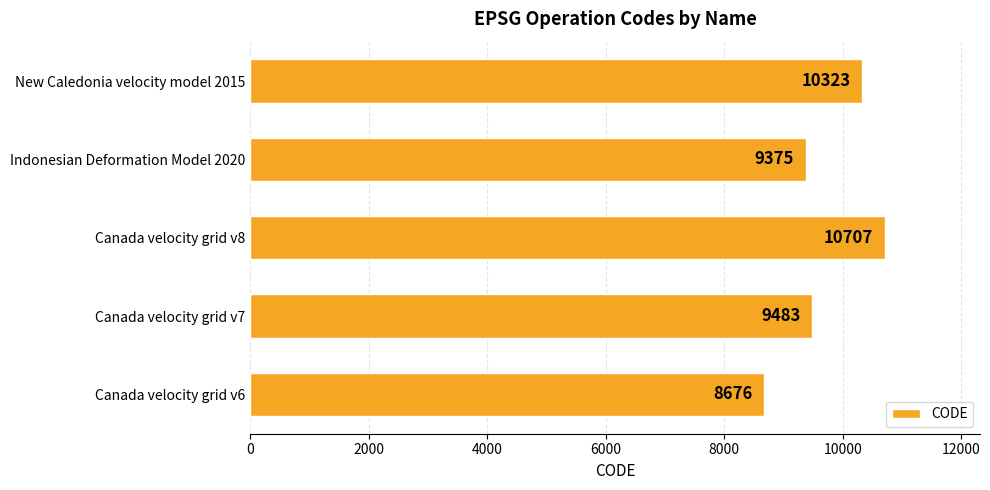

Rank the categories by value from lowest to highest.

Canada velocity grid v6, Indonesian Deformation Model 2020, Canada velocity grid v7, New Caledonia velocity model 2015, Canada velocity grid v8